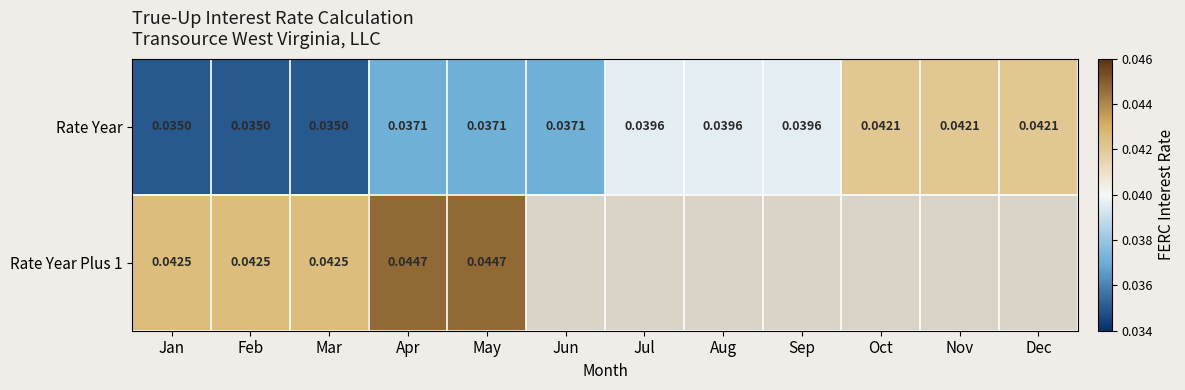

What is the sum of all Rate Year values?

0.5